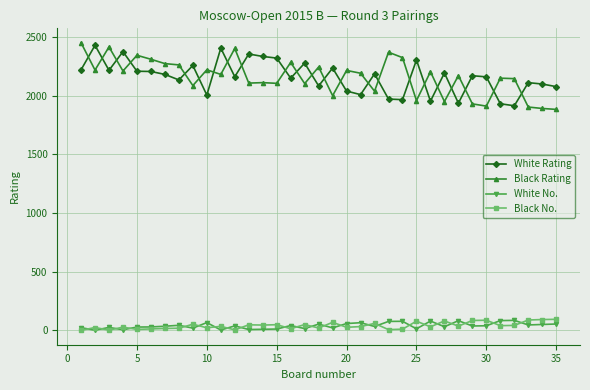

Does the chart have visible grid lines?

Yes